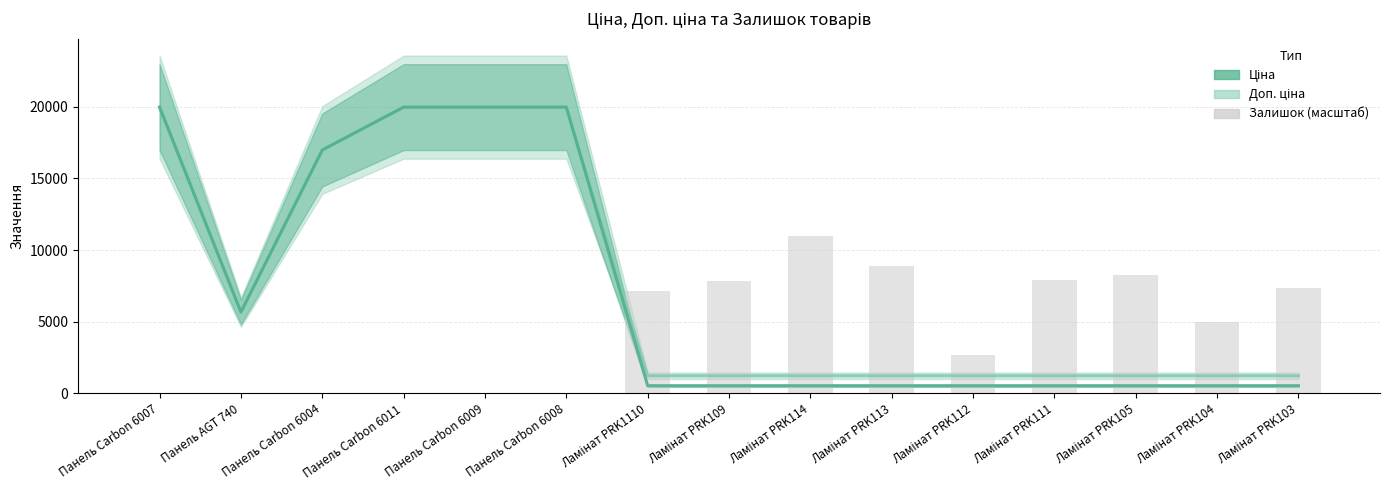

Rank the series by their maximum value, from lowest to highest.

Залишок (масштаб), Доп. ціна, Ціна